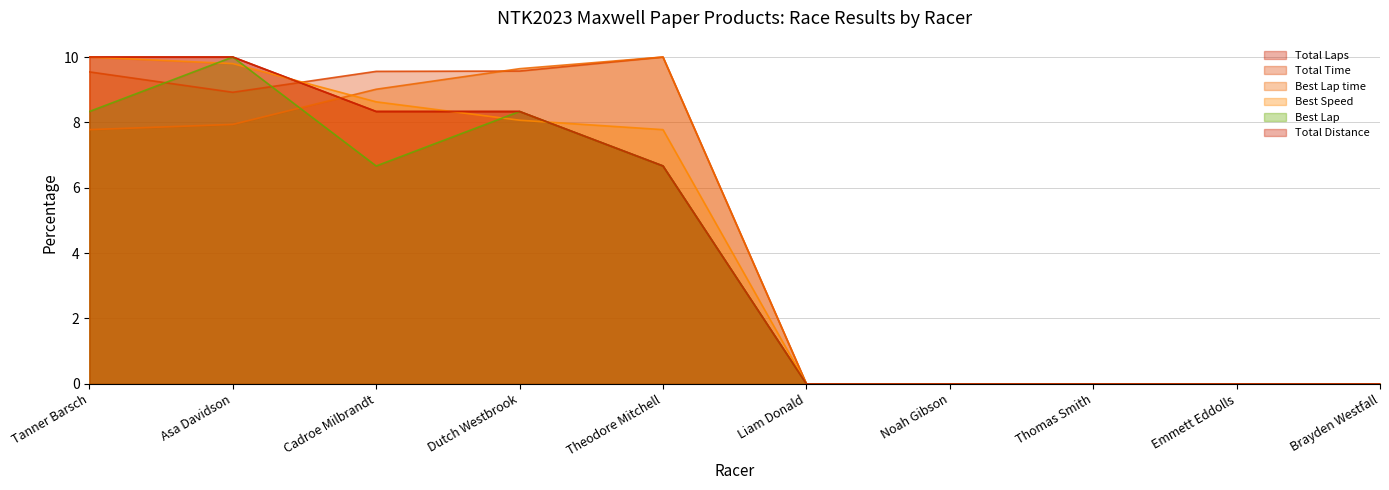

What is the average value of the Best Speed series?

4.4